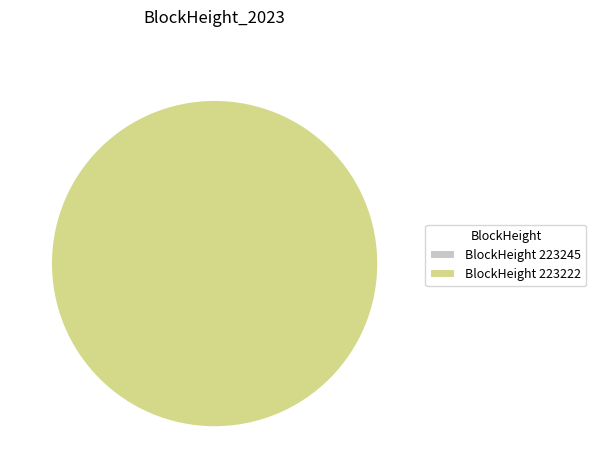

Count the number of slices in the pie.

2